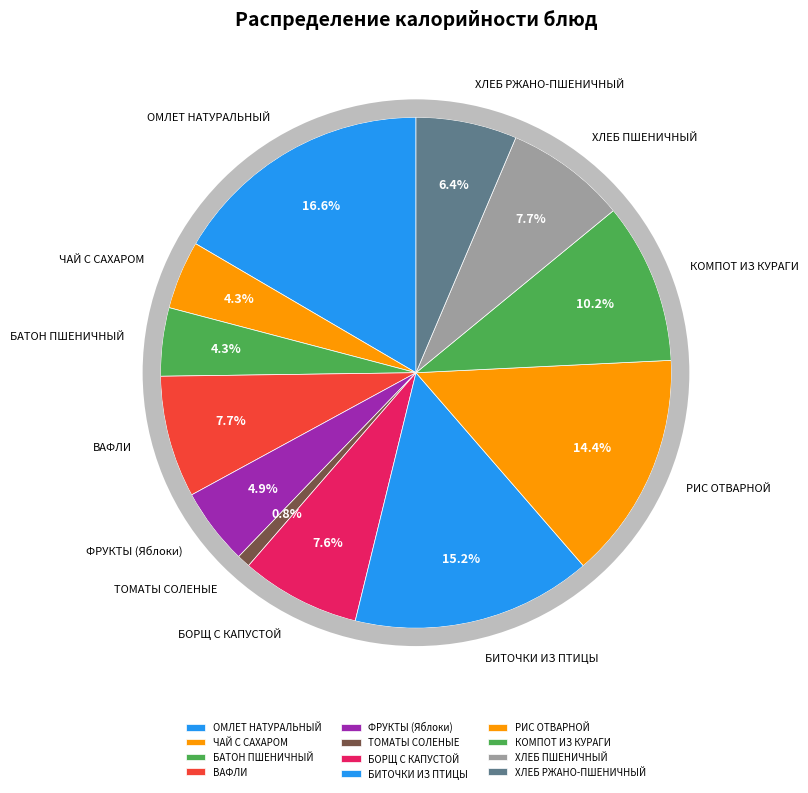

True or false: ВАФЛИ accounts for 8% of the total.

True